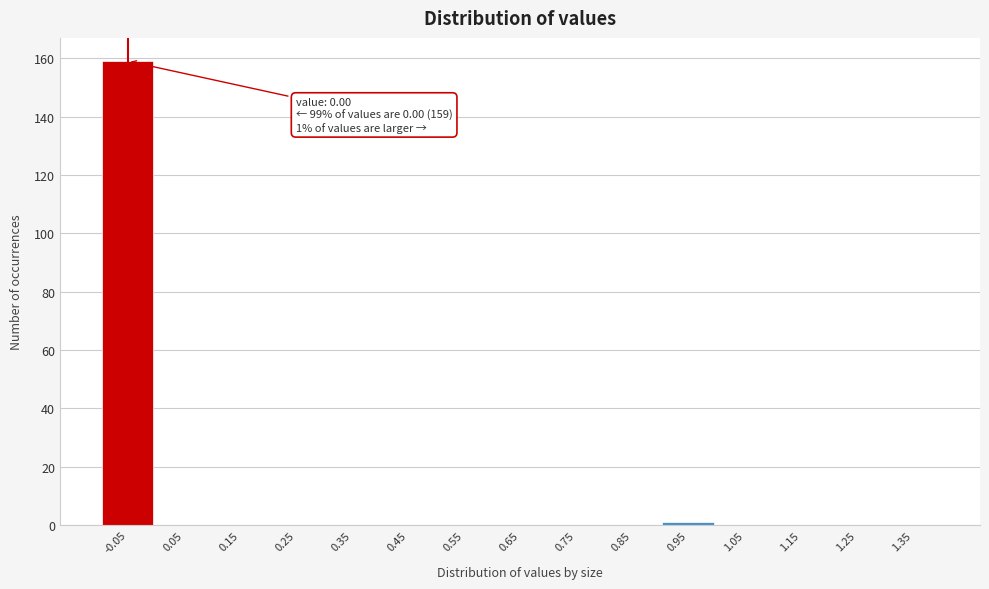

Reading left to right, what are all the values shown in this chart?

-0.05=159	0.05=0	0.15=0	0.25=0	0.35=0	0.45=0	0.55=0	0.65=0	0.75=0	0.85=0	0.95=1	1.05=0	1.15=0	1.25=0	1.35=0